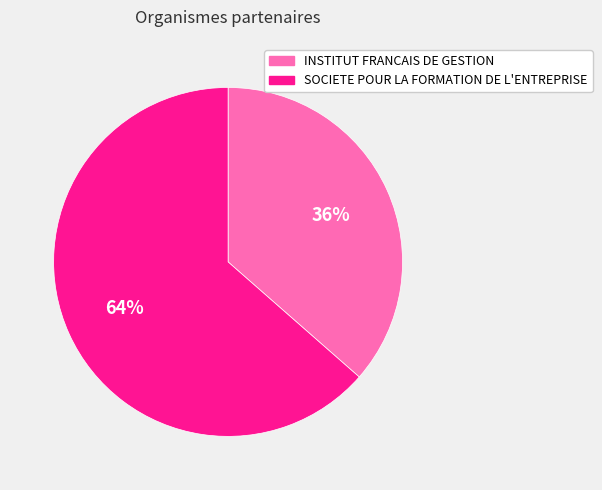

Which category has the biggest portion of the pie?

SOCIETE POUR LA FORMATION DE L'ENTREPRISE